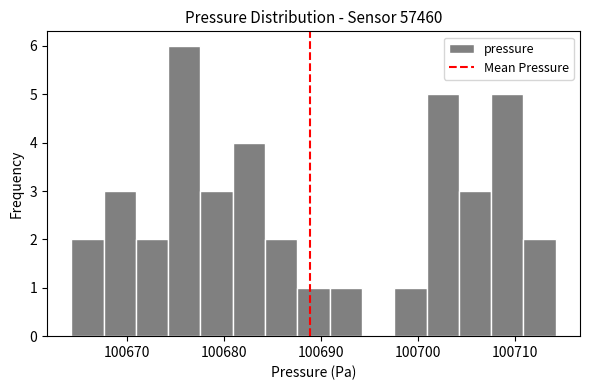

Read against the x-axis, roughly where is the centre of the tallest bar?

100676